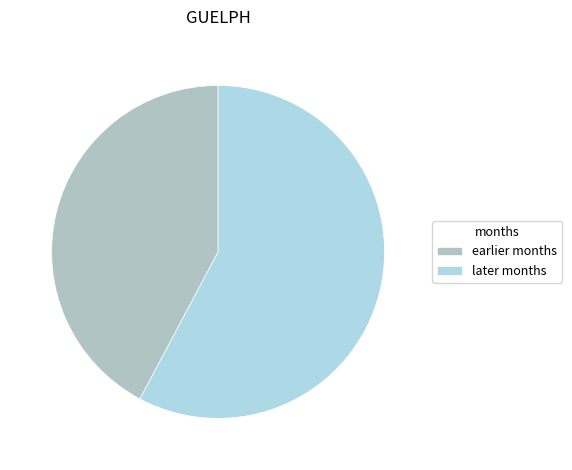

How many segments does this pie chart have?

2